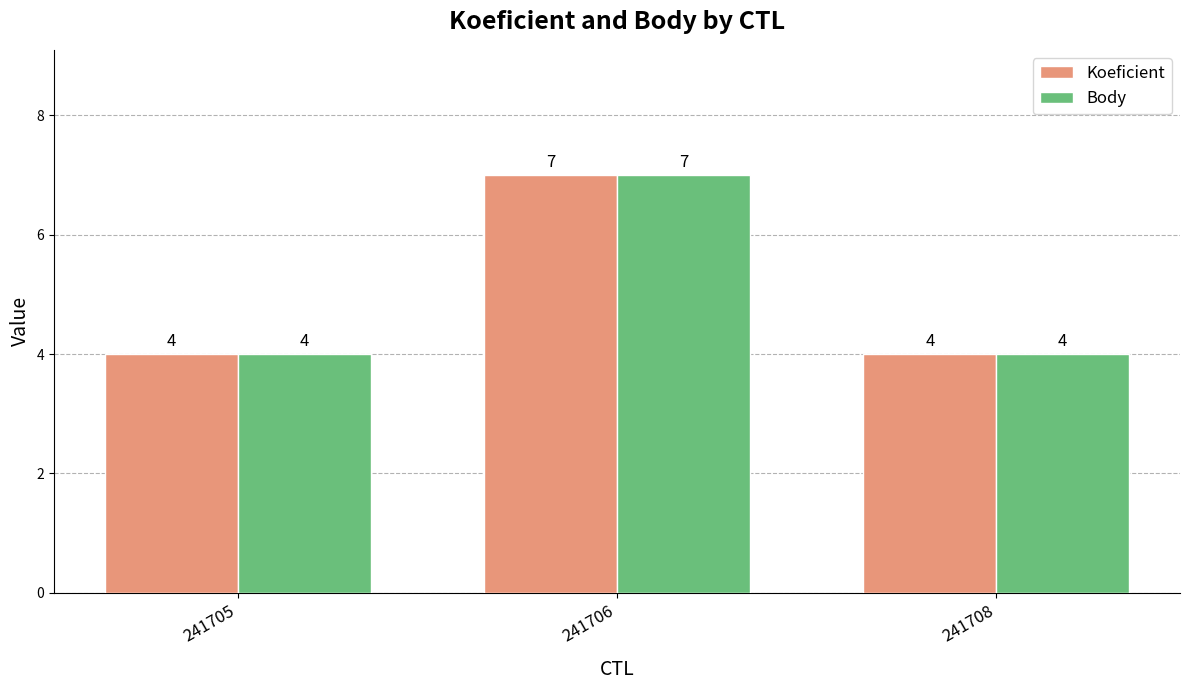

How many Body values are between 4 and 7?

3